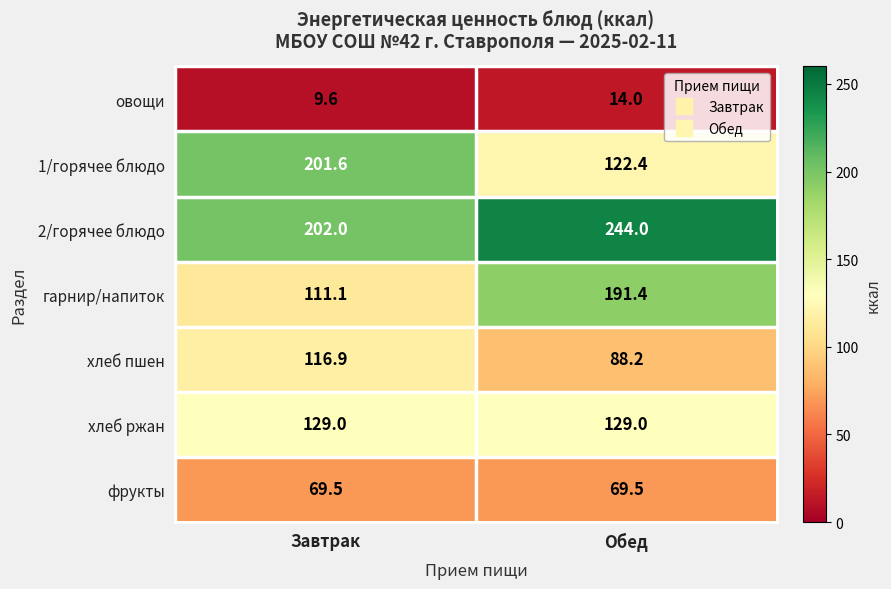

True or false: гарнир/напиток has a value of 194.8 at Завтрак.

False